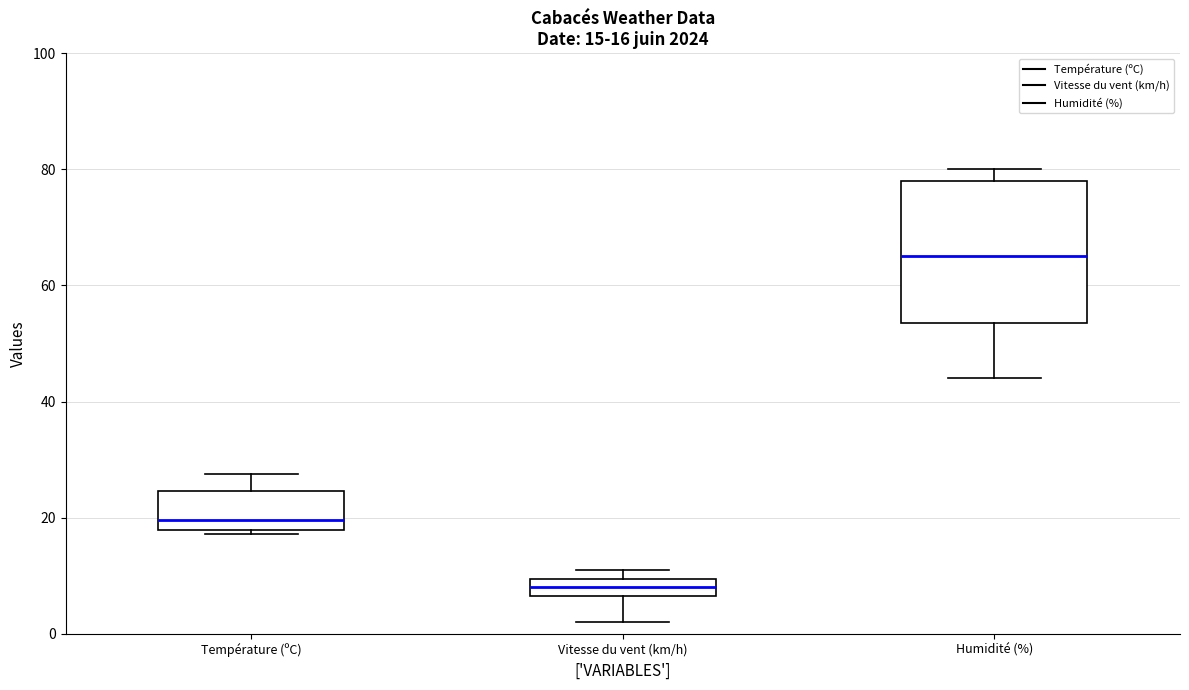

Which box's median line is the lowest?

Vitesse du vent (km/h)